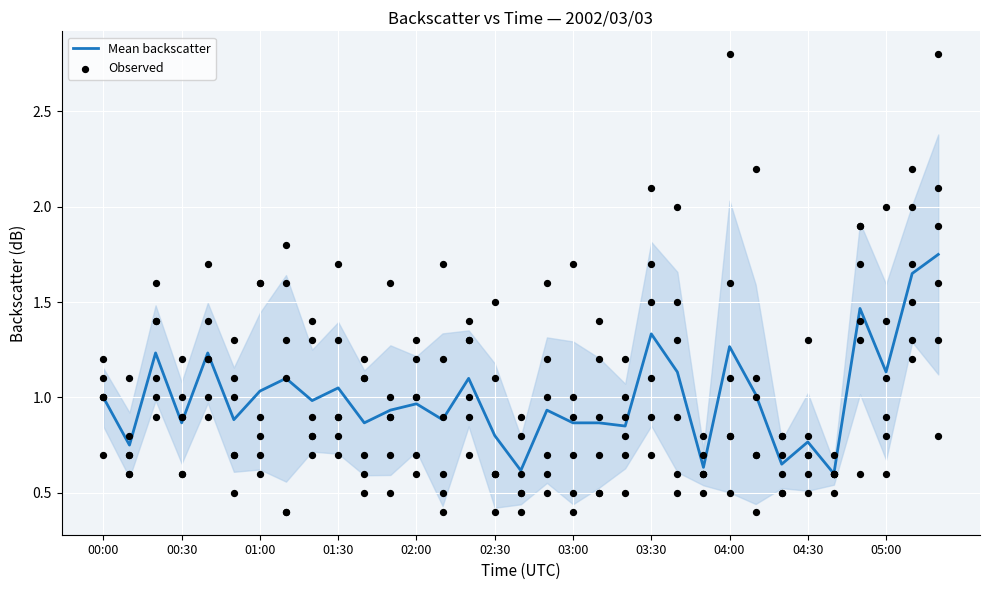

What is the change in value from 03:00 to 05:00?

+0.3